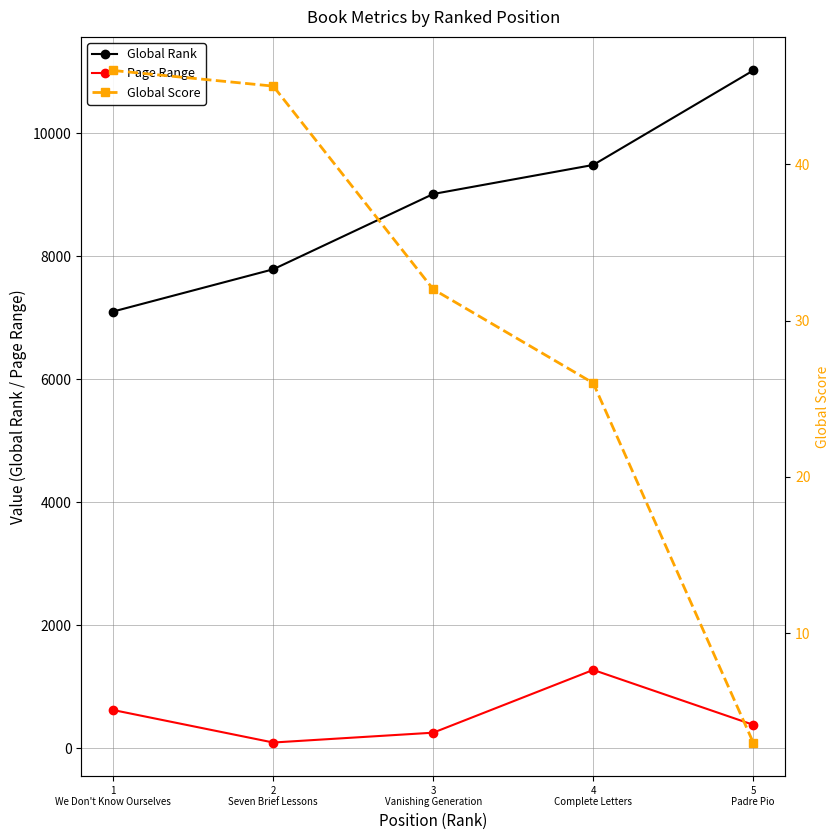

The Page Range series shows 72 at 3
Vanishing Generation. True or false?

False